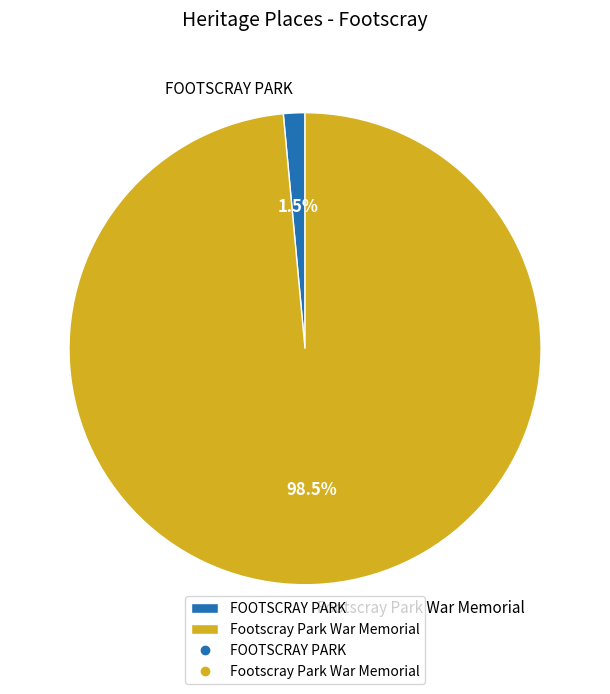

Which category has the biggest portion of the pie?

Footscray Park War Memorial